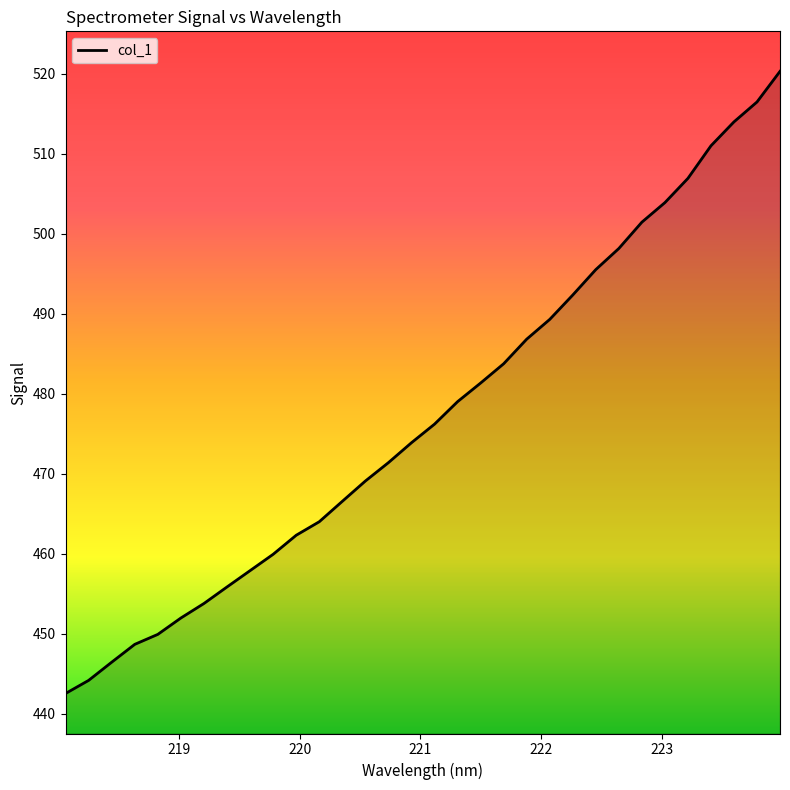

Count the number of categories in the chart.

32